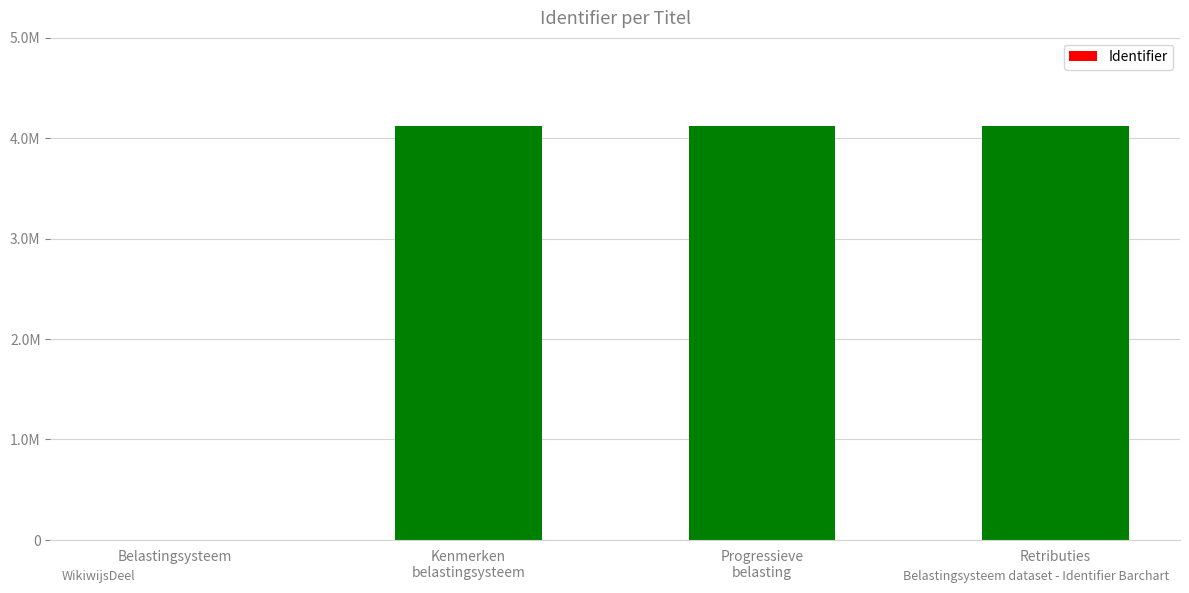

What is the change in value from Belastingsysteem to Retributies?

+4122967